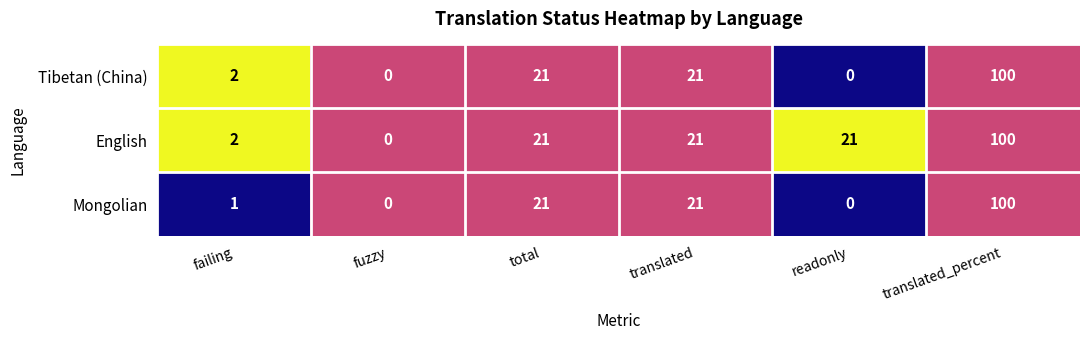

What is the difference between the second highest and minimum values in the Tibetan (China) series?

21